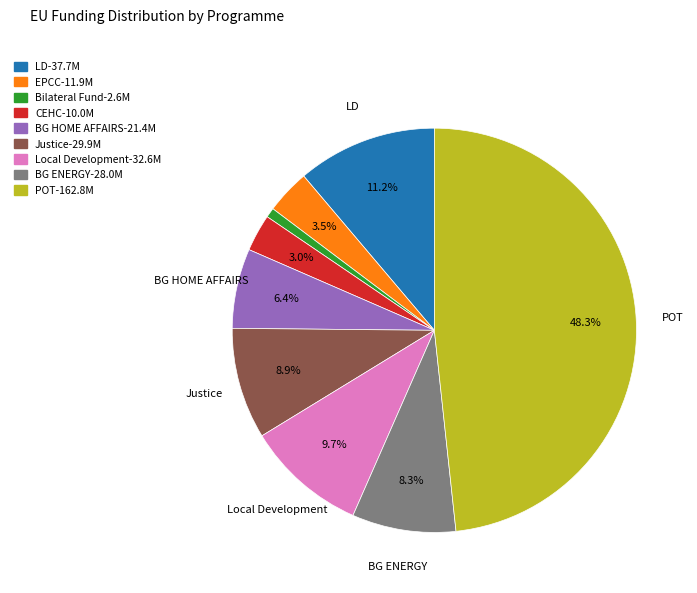

Does CEHC account for over 50% of the chart?

No